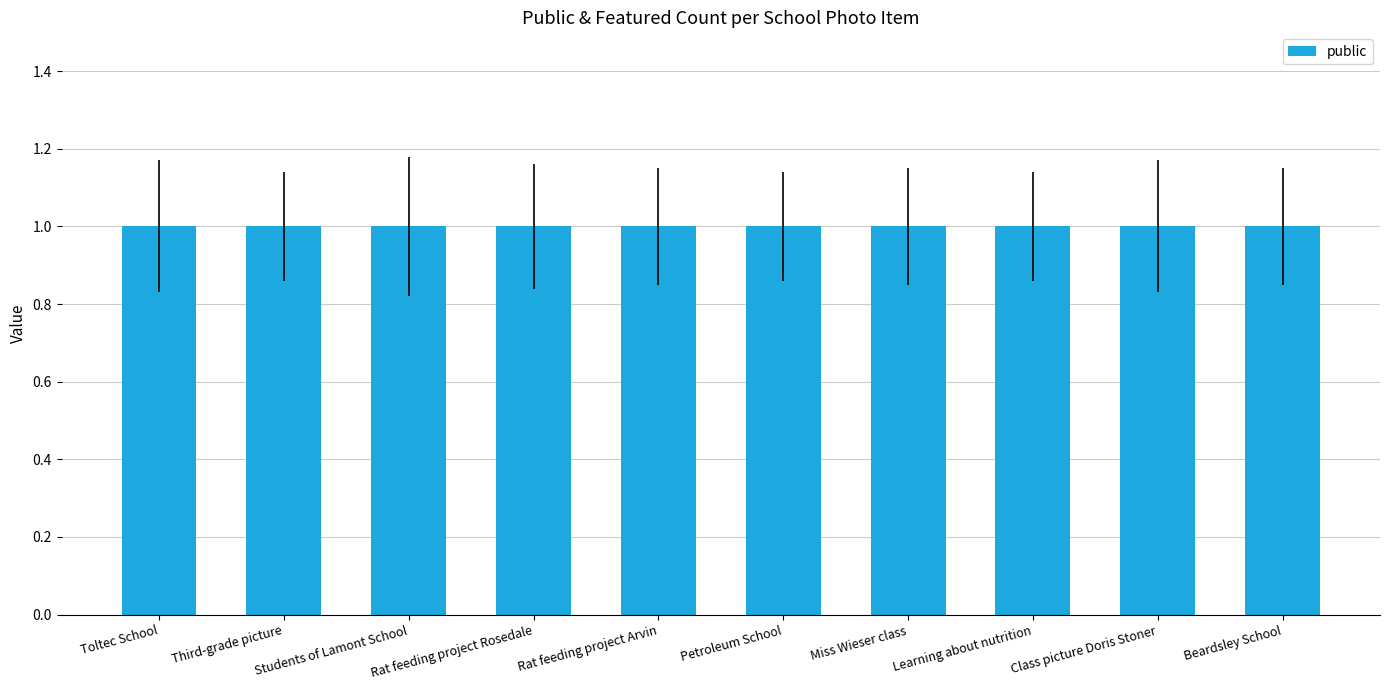

Reading left to right, transcribe all the data shown in this chart.

public: Toltec School=1	Third-grade picture=1	Students of Lamont School=1	Rat feeding project Rosedale=1	Rat feeding project Arvin=1	Petroleum School=1	Miss Wieser class=1	Learning about nutrition=1	Class picture Doris Stoner=1	Beardsley School=1
featured: Toltec School=0	Third-grade picture=0	Students of Lamont School=0	Rat feeding project Rosedale=0	Rat feeding project Arvin=0	Petroleum School=0	Miss Wieser class=0	Learning about nutrition=0	Class picture Doris Stoner=0	Beardsley School=0